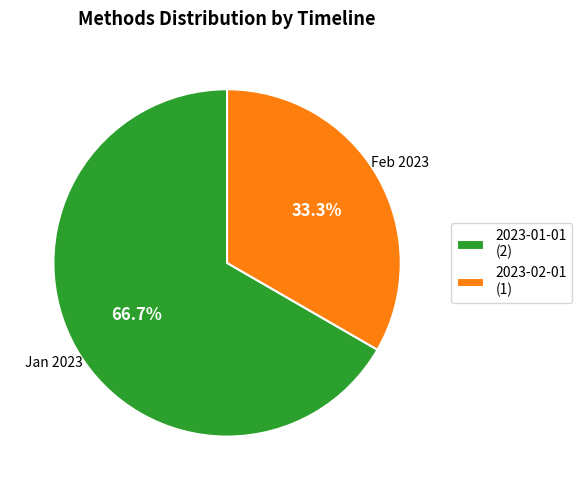

To the nearest percent, what portion does 2023-01-01 represent?

67%